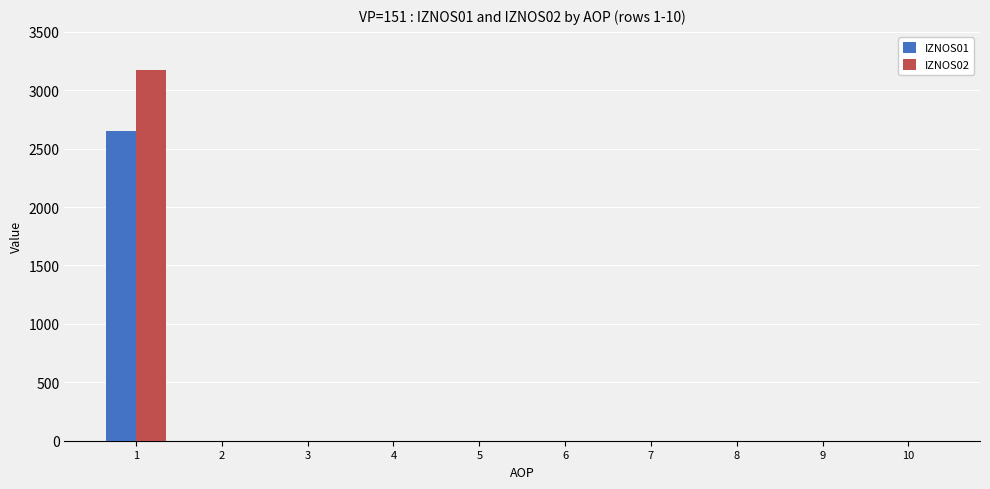

Are the bars horizontal?

No